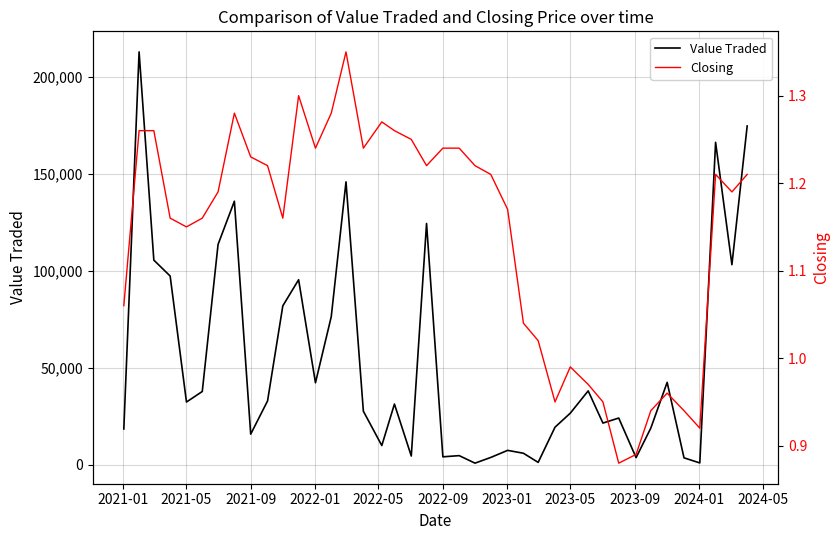

What are all the series names shown in the legend?

Value Traded, Closing